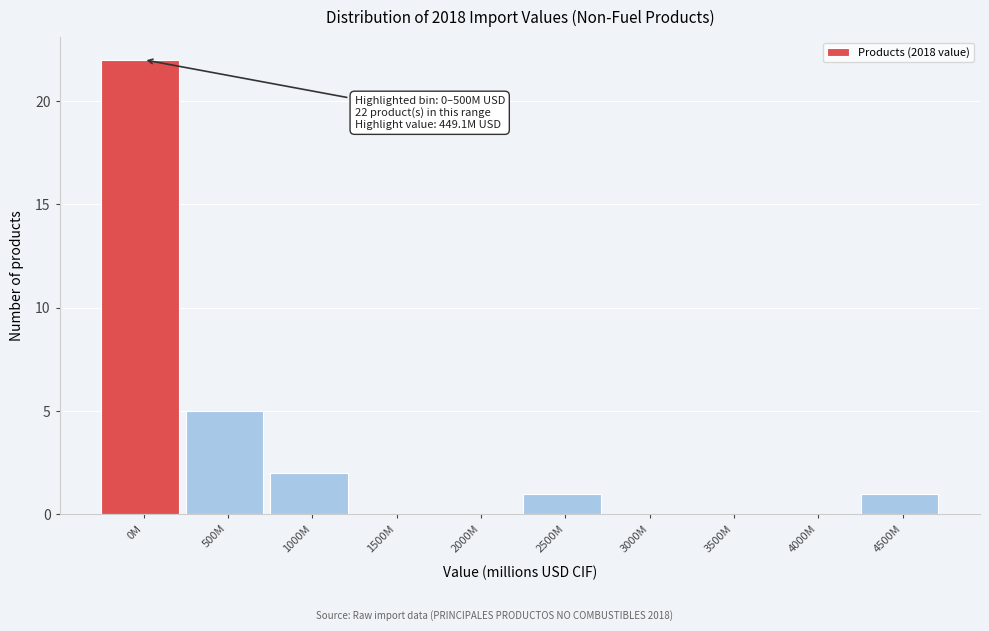

Reading left to right, transcribe all the data shown in this chart.

0M=22	500M=5	1000M=2	1500M=0	2000M=0	2500M=1	3000M=0	3500M=0	4000M=0	4500M=1